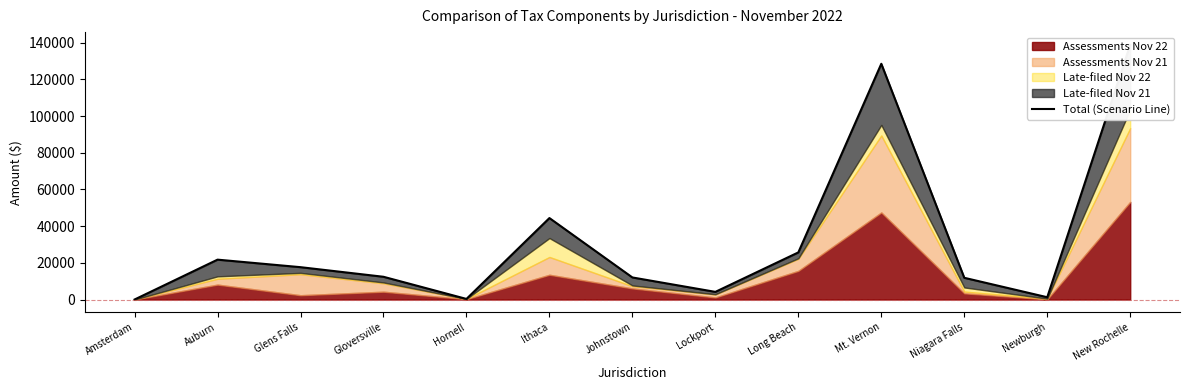

What is the value of the 13th point from the left?

138803.7